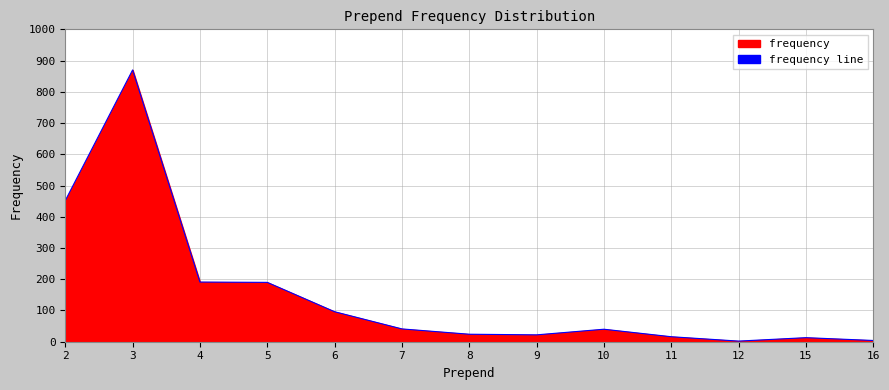

True or false: the data shows 11 at 7.

False